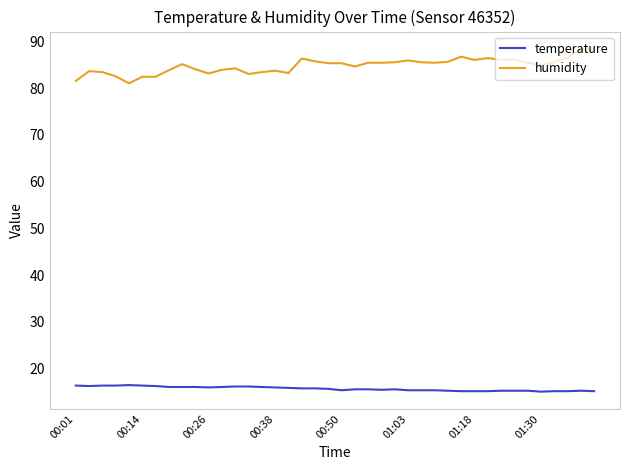

How many lines are shown in the chart?

2